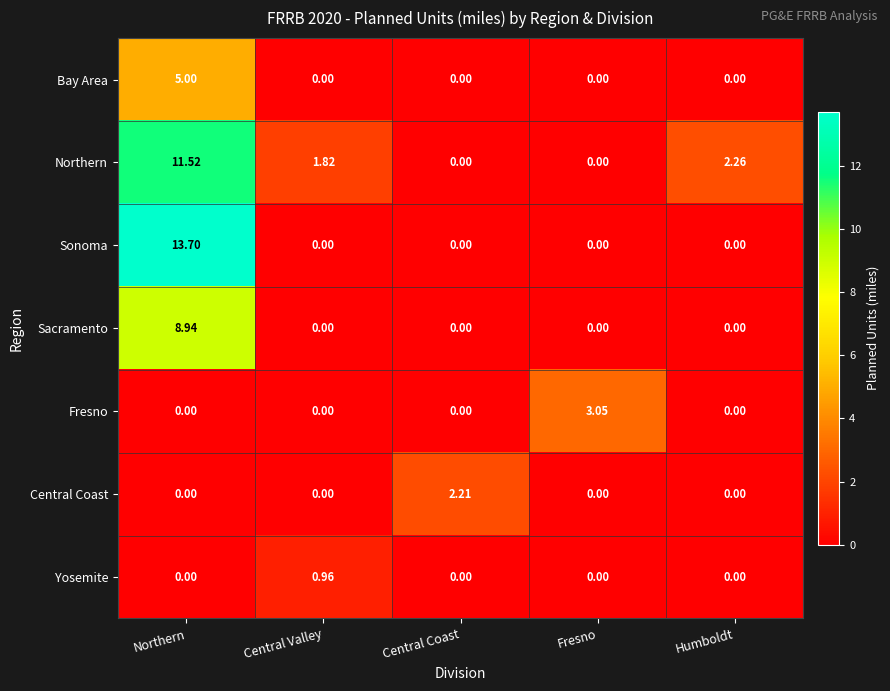

What is the spread (max minus min) of values at Northern?

13.7